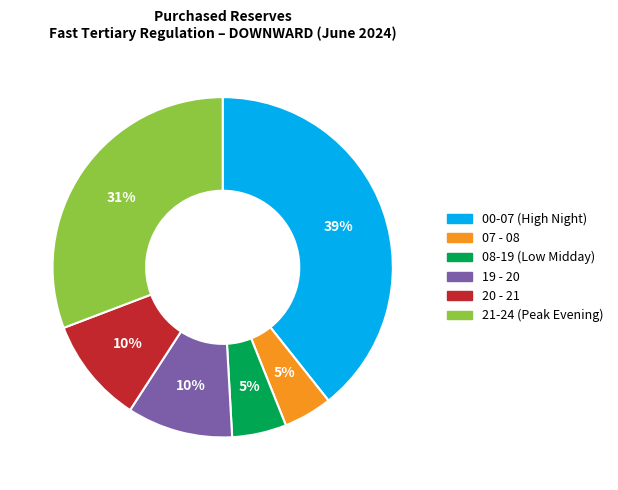

Is there any slice that represents more than half of the pie?

No